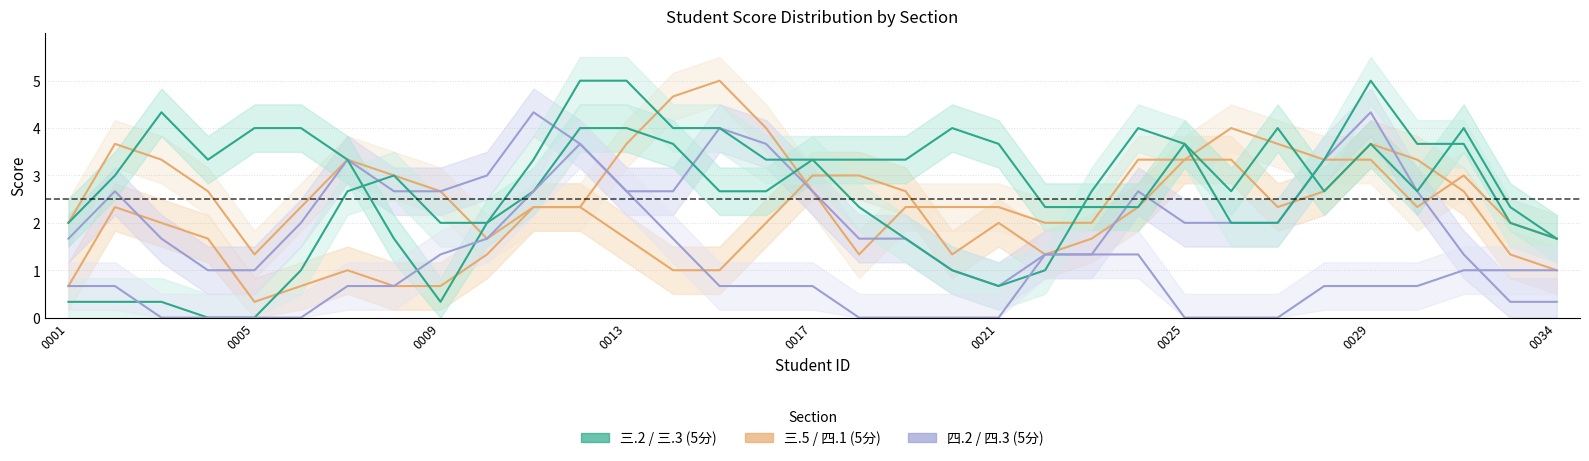

Is this an area chart (filled region under the line)?

No